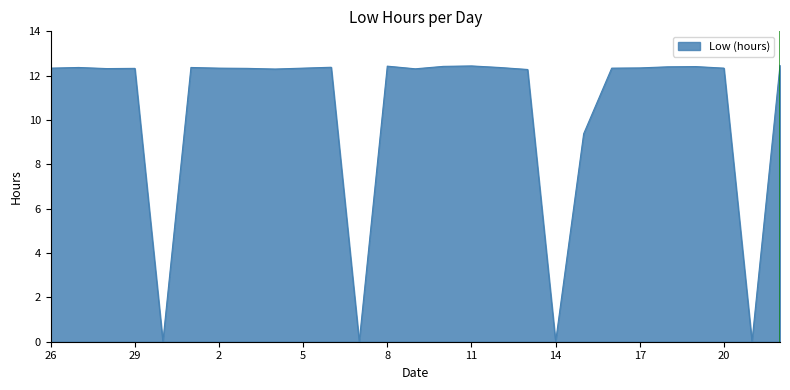

What is the maximum value shown in the chart?

12.5